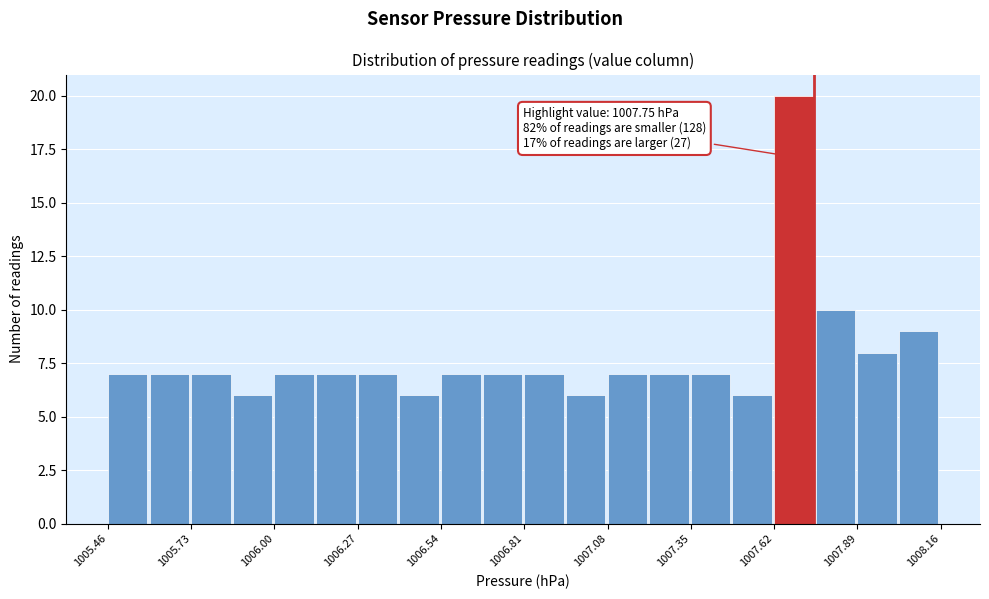

Read against the x-axis, roughly where is the centre of the tallest bar?

1007.70